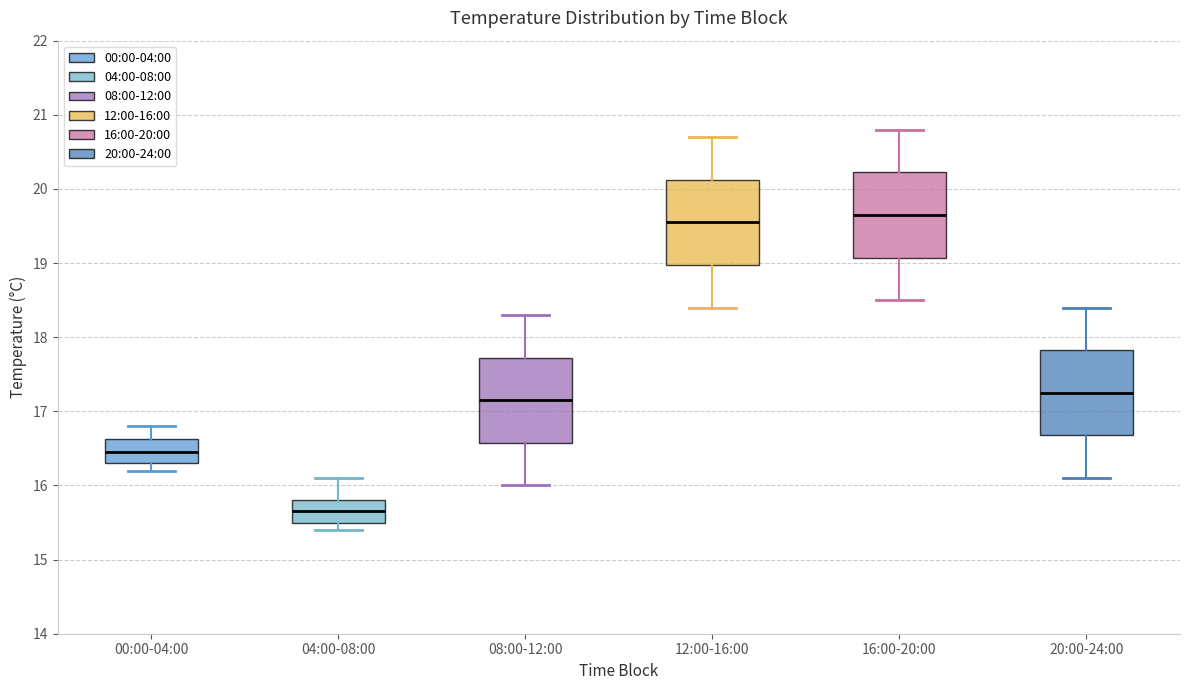

Reading left to right, read every box against the y-axis: the position of its median line, the range the box covers, and the ends of its whiskers. The values are not printed on the chart, so give them approximately, as read against the axis.

00:00-04:00: median 16.5, box 16.3 to 16.6, whiskers 16.2 to 16.8
04:00-08:00: median 15.7, box 15.5 to 15.8, whiskers 15.4 to 16.1
08:00-12:00: median 17.2, box 16.6 to 17.7, whiskers 16.0 to 18.3
12:00-16:00: median 19.6, box 19.0 to 20.1, whiskers 18.4 to 20.7
16:00-20:00: median 19.7, box 19.1 to 20.2, whiskers 18.5 to 20.8
20:00-24:00: median 17.3, box 16.7 to 17.8, whiskers 16.1 to 18.4